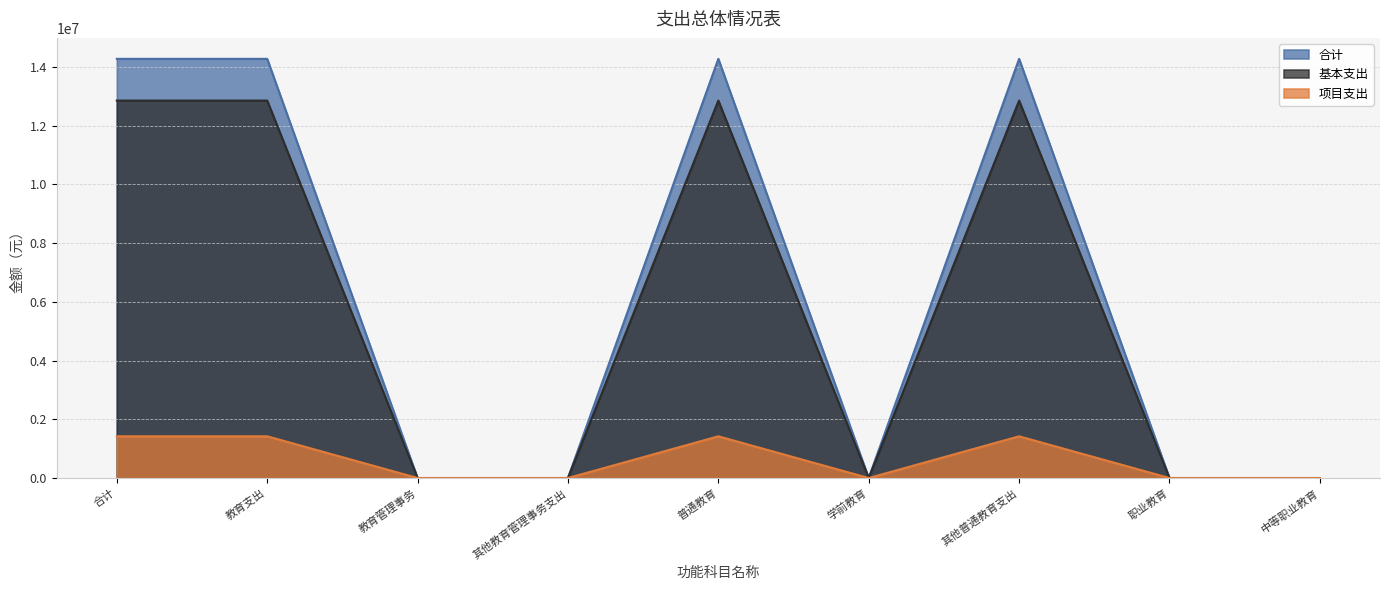

True or false: 项目支出 has more than 0 points higher than both neighbors.

True